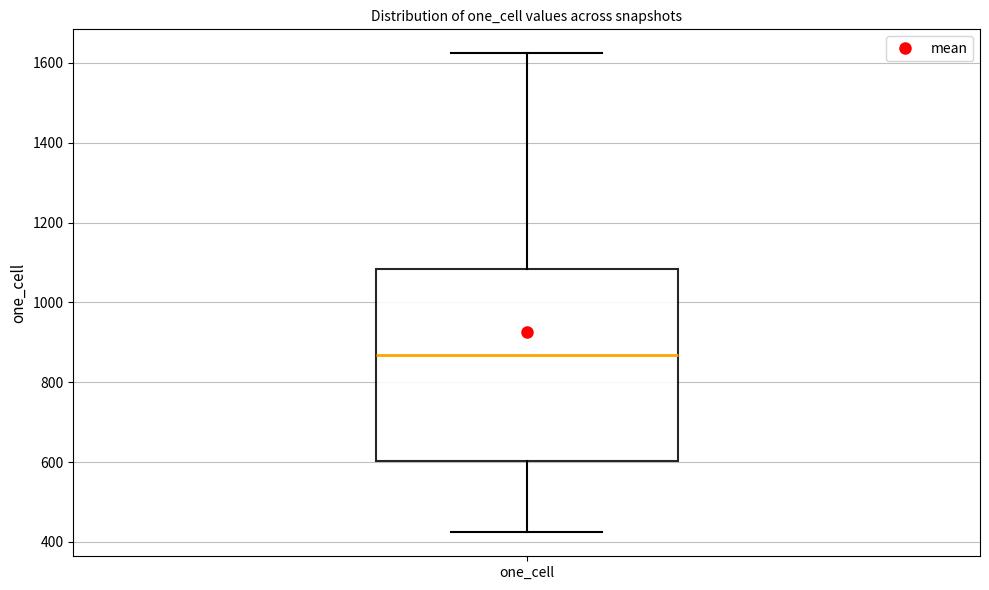

Where does the upper whisker of the box for one_cell end on the y-axis? The values are not printed on the chart, so give them approximately, as read against the axis.

1620